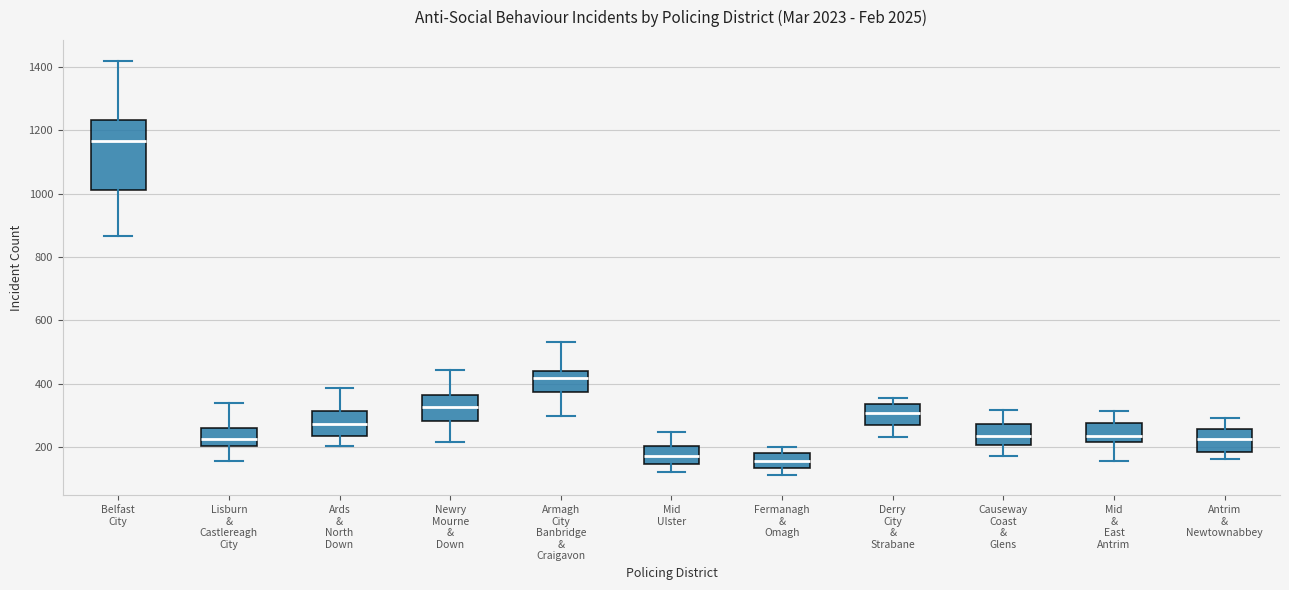

Which box's median line is the highest?

Belfast City